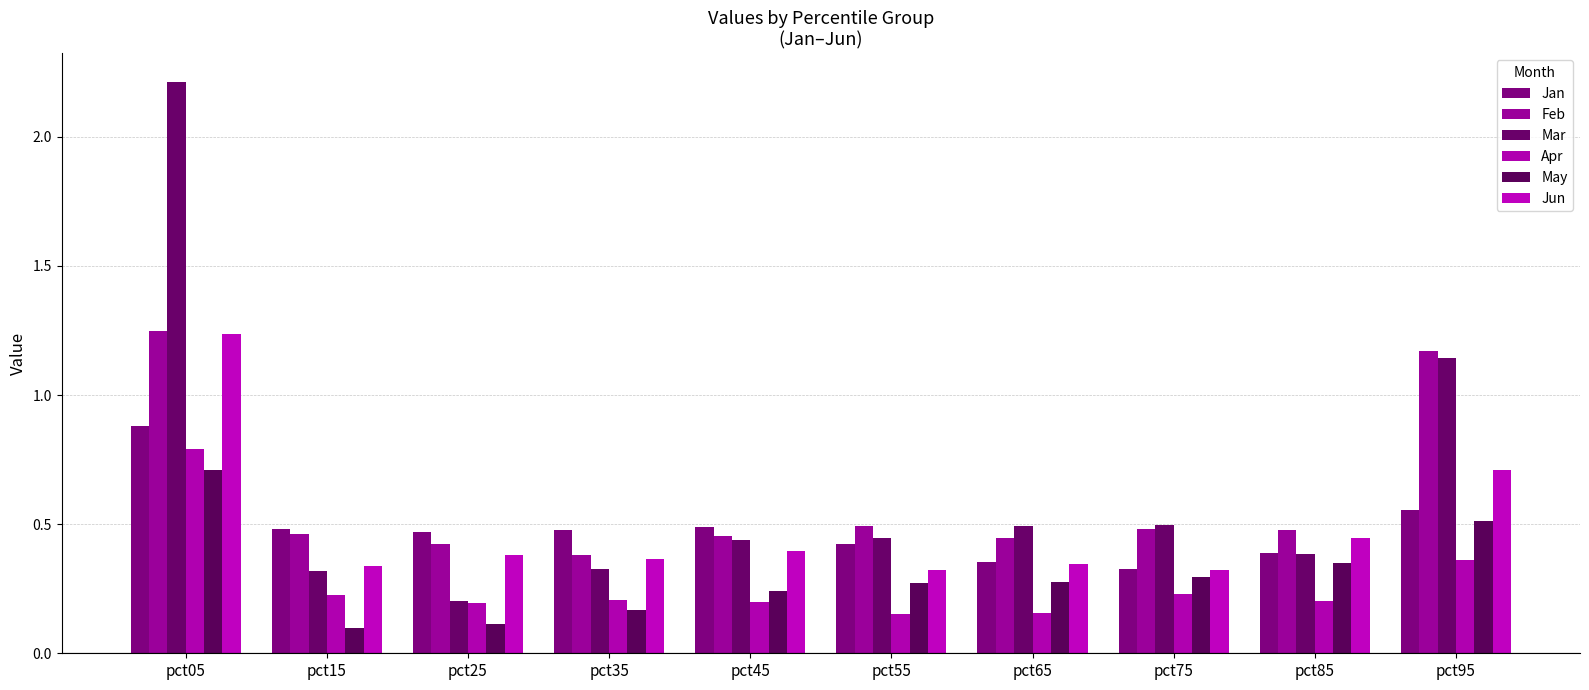

Reading right to left, transcribe all the data shown in this chart.

Jan: pct95=0.6	pct85=0.4	pct75=0.3	pct65=0.4	pct55=0.4	pct45=0.5	pct35=0.5	pct25=0.5	pct15=0.5	pct05=0.9
Feb: pct95=1.2	pct85=0.5	pct75=0.5	pct65=0.4	pct55=0.5	pct45=0.5	pct35=0.4	pct25=0.4	pct15=0.5	pct05=1.2
Mar: pct95=1.1	pct85=0.4	pct75=0.5	pct65=0.5	pct55=0.4	pct45=0.4	pct35=0.3	pct25=0.2	pct15=0.3	pct05=2.2
Apr: pct95=0.4	pct85=0.2	pct75=0.2	pct65=0.2	pct55=0.2	pct45=0.2	pct35=0.2	pct25=0.2	pct15=0.2	pct05=0.8
May: pct95=0.5	pct85=0.3	pct75=0.3	pct65=0.3	pct55=0.3	pct45=0.2	pct35=0.2	pct25=0.1	pct15=0.1	pct05=0.7
Jun: pct95=0.7	pct85=0.4	pct75=0.3	pct65=0.3	pct55=0.3	pct45=0.4	pct35=0.4	pct25=0.4	pct15=0.3	pct05=1.2